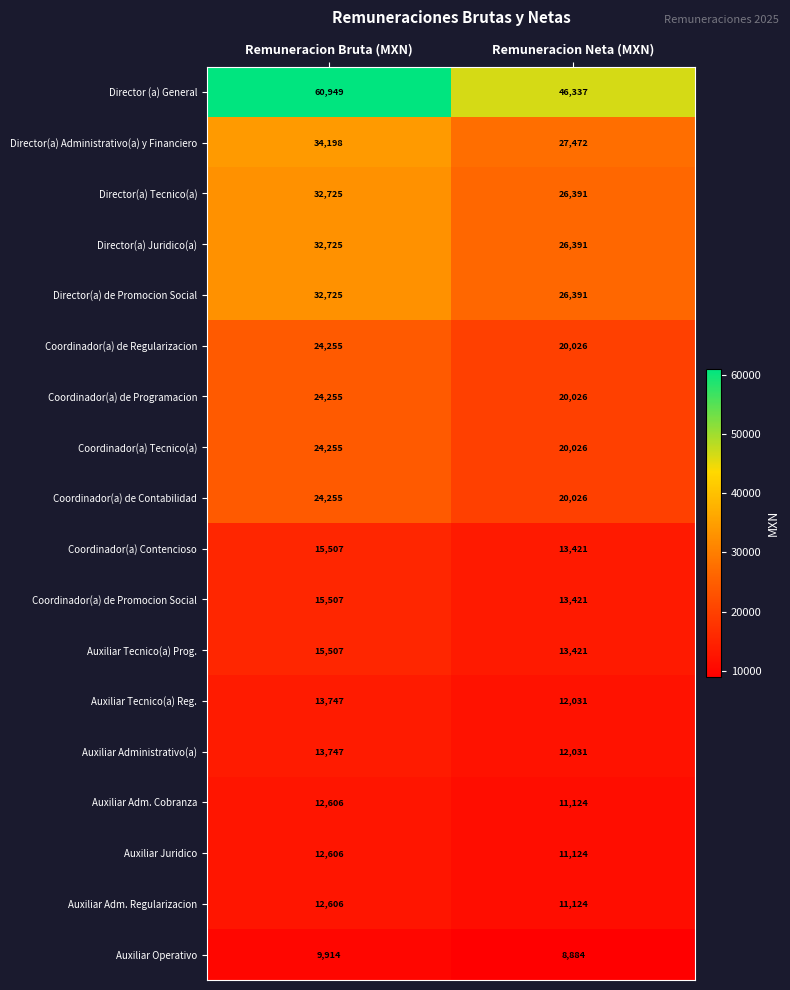

The value of Coordinador(a) de Promocion Social at Remuneracion Neta (MXN) is 13421. True or false?

True